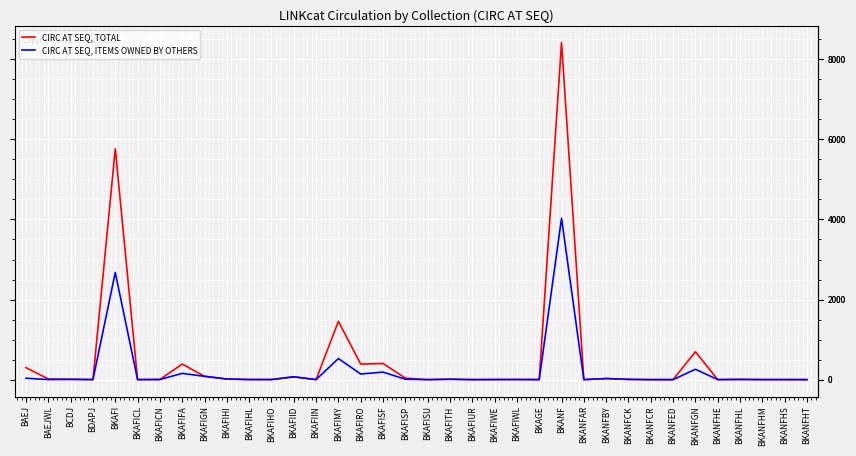

The value of CIRC AT SEQ, TOTAL at BKANF is 8417. True or false?

True